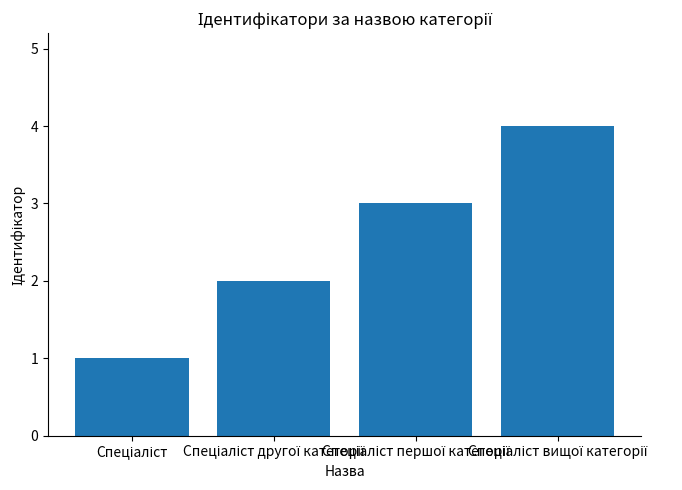

What is the difference between the maximum and minimum values?

3